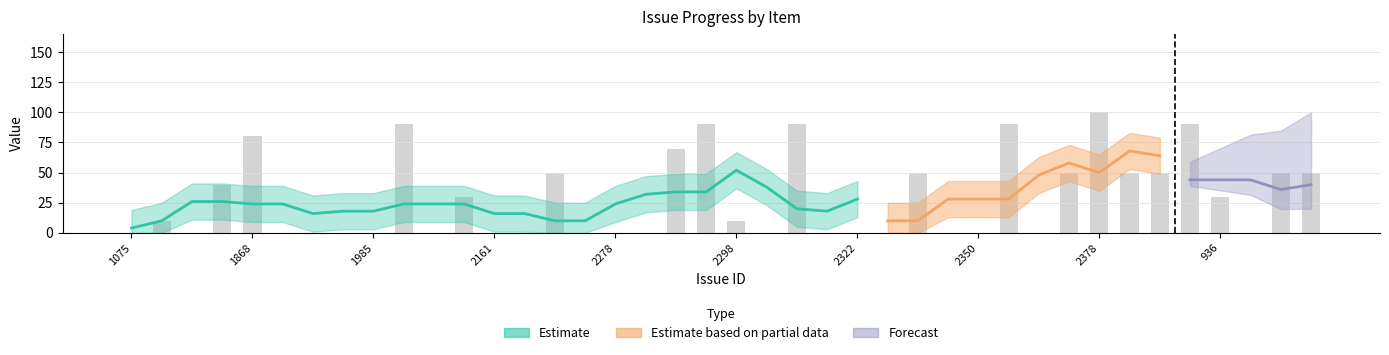

Count the number of values greater than 10.

18